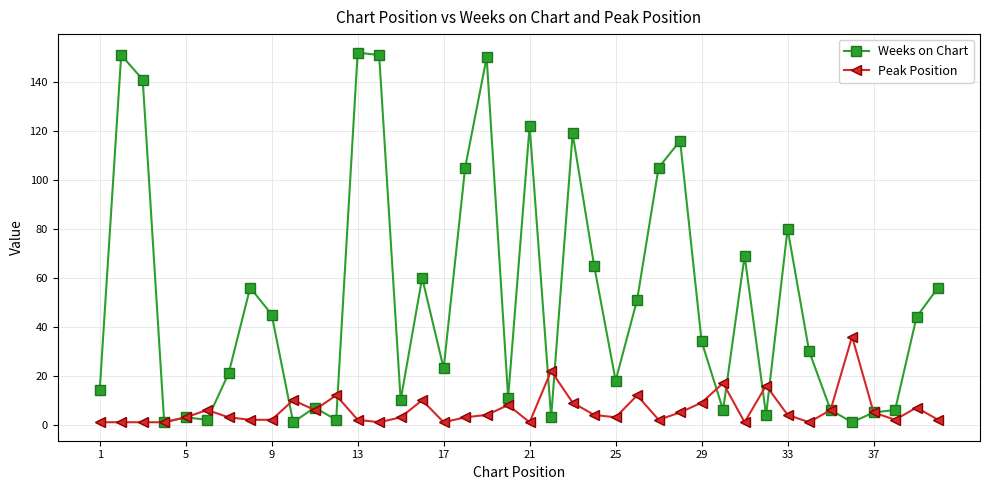

What is the maximum value shown in the chart?

152